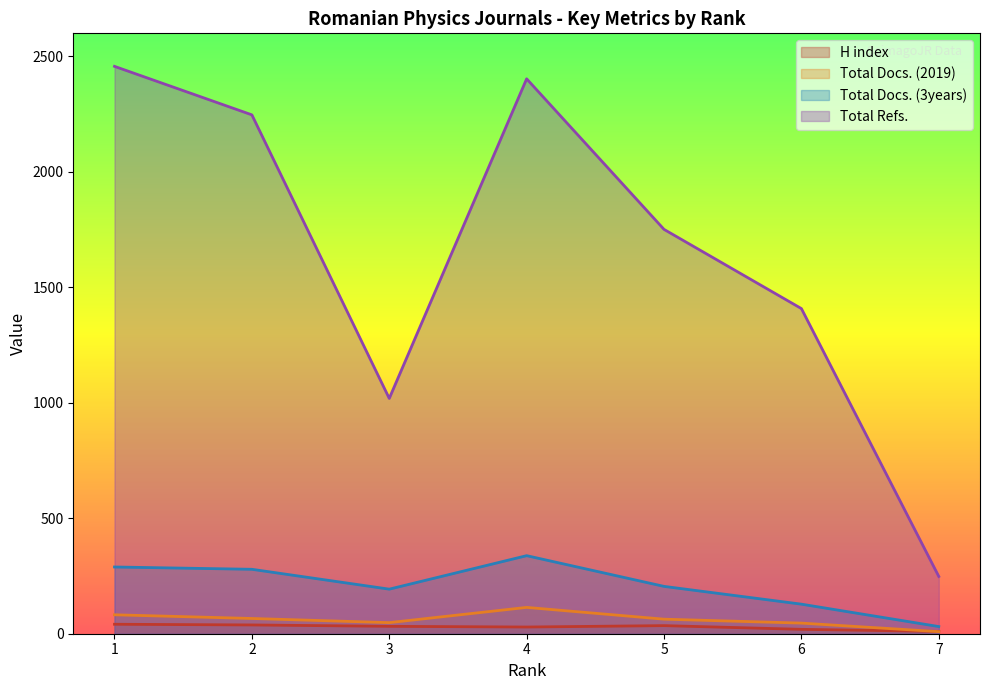

True or false: Total Docs. (2019) has a value of 46 at 6.

True